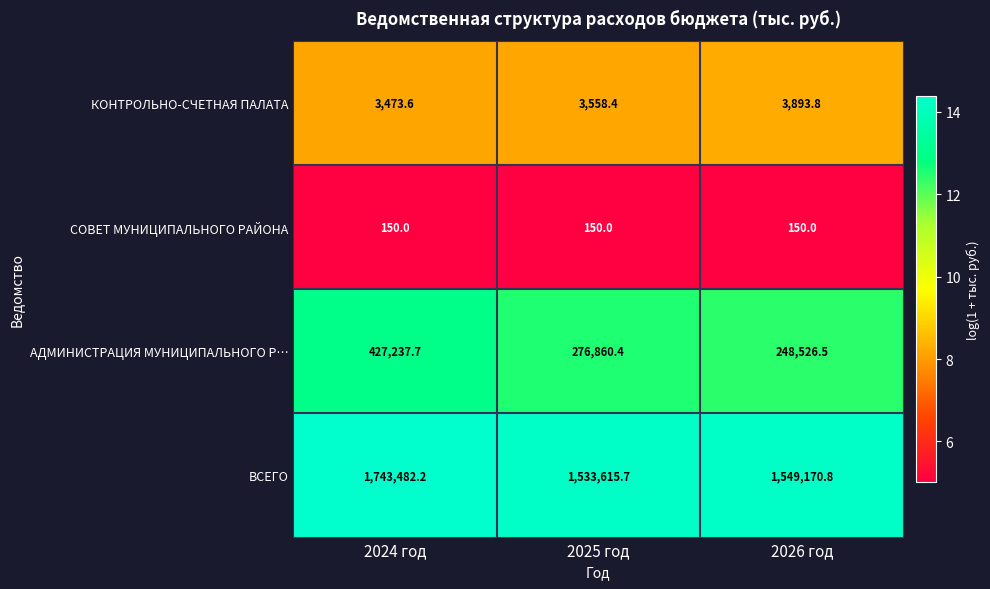

What is the greatest value displayed?

1743482.2